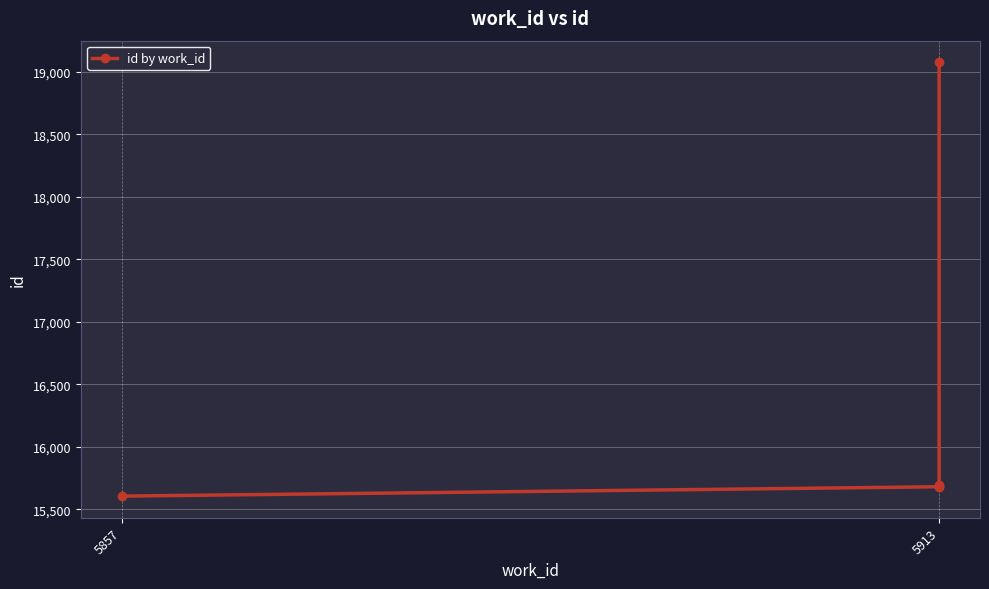

How many data points are above 15685?

2